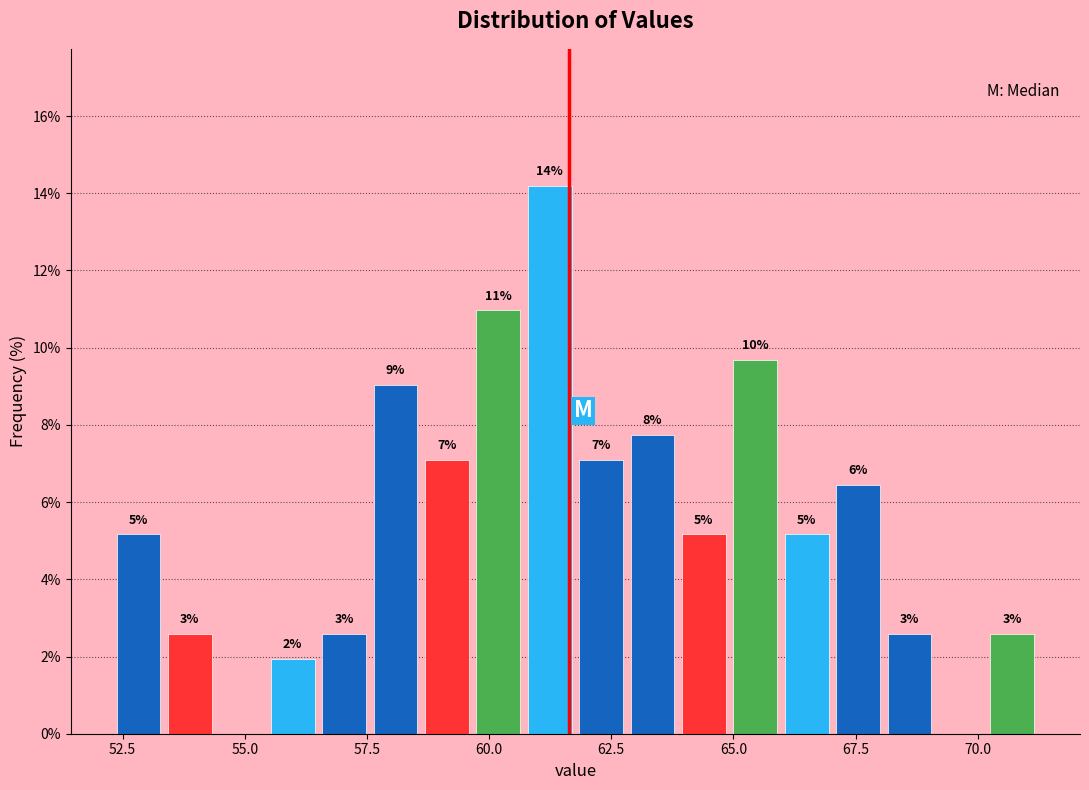

Read against the x-axis, roughly where is the centre of the tallest bar?

61.0